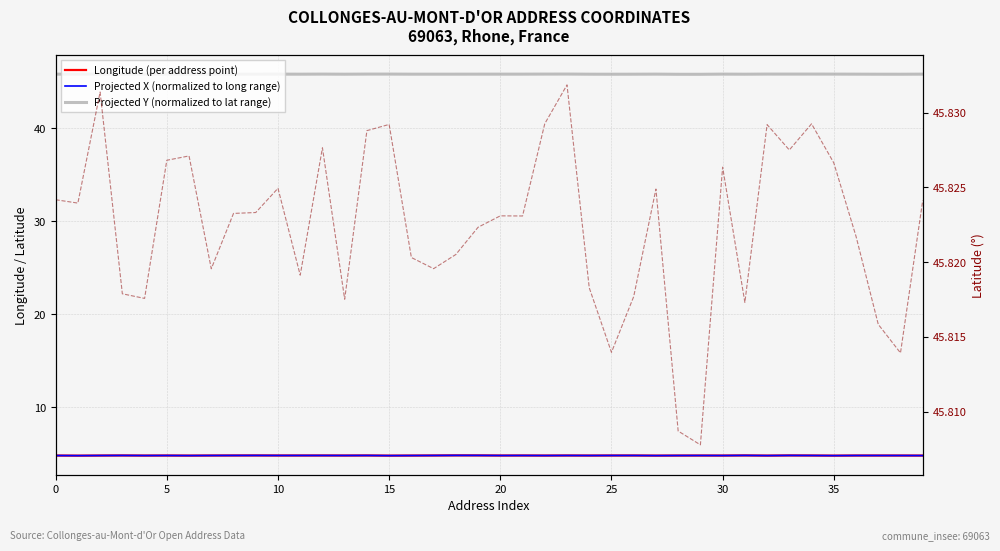

At which label does Latitude (per address point) reach its peak?

23